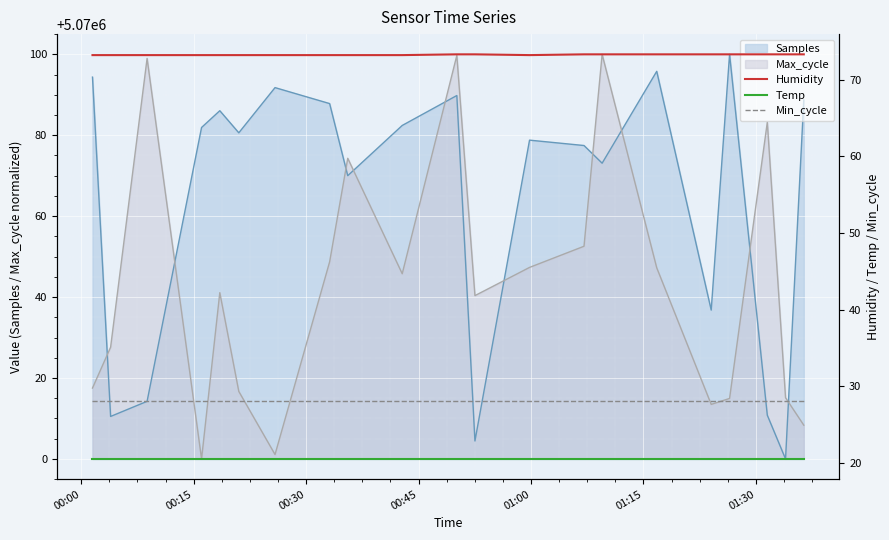

True or false: Min_cycle and Humidity intersect in this chart.

False